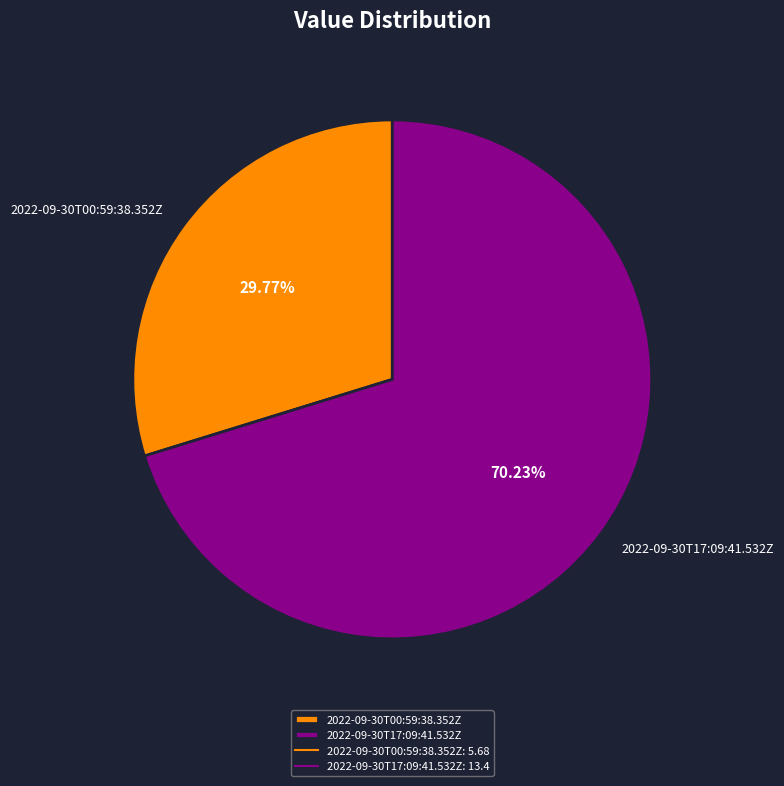

Which has a higher value, 2022-09-30T17:09:41.532Z or 2022-09-30T00:59:38.352Z?

2022-09-30T17:09:41.532Z